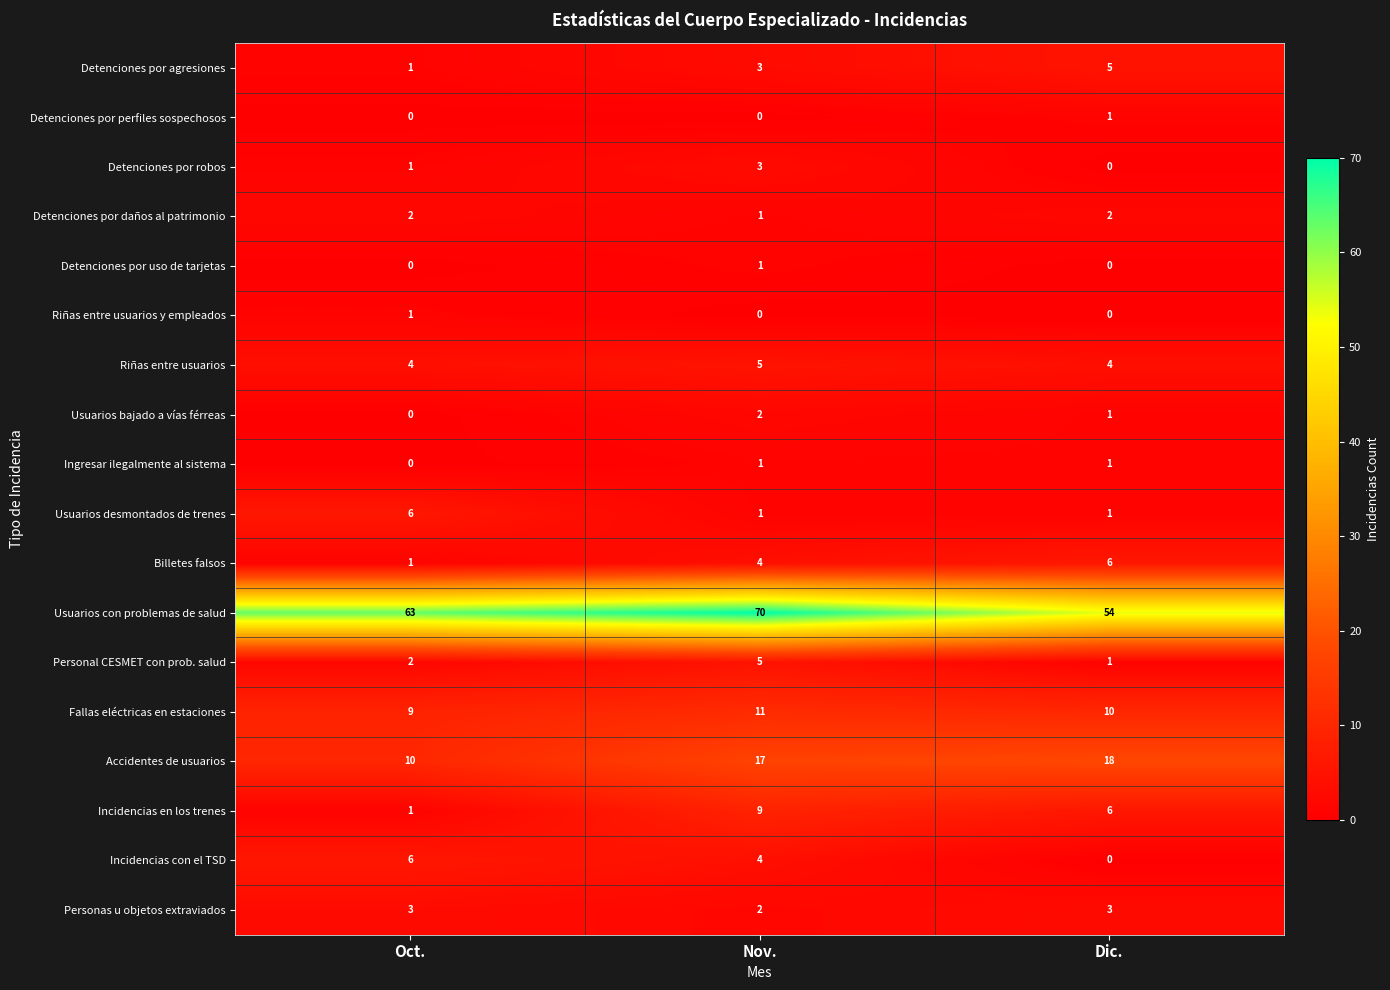

Between Oct. and Nov., which series saw the biggest shift?

Incidencias en los trenes